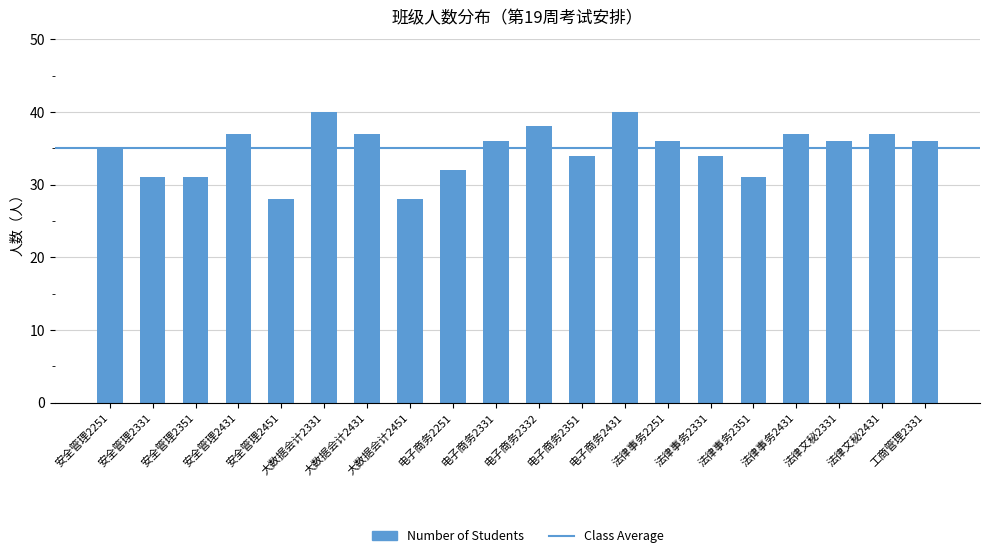

What is the change in value from 大数据会计2431 to 法律事务2251?

-1